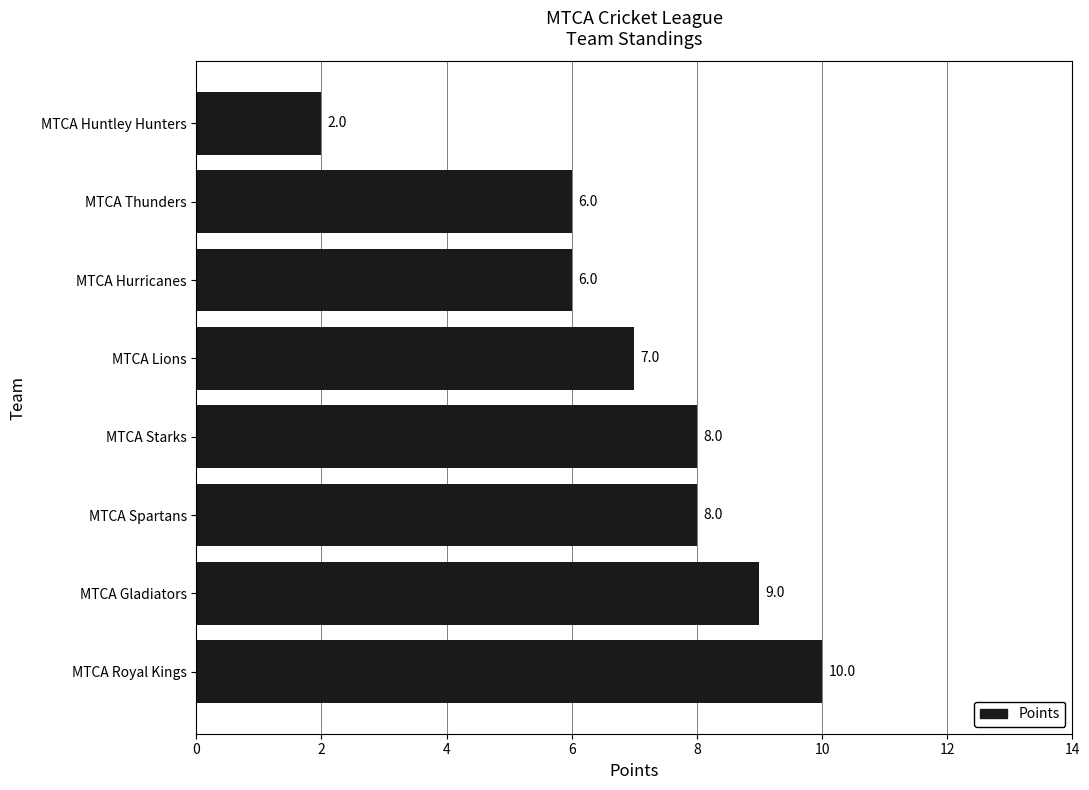

What is the maximum value shown in the chart?

10